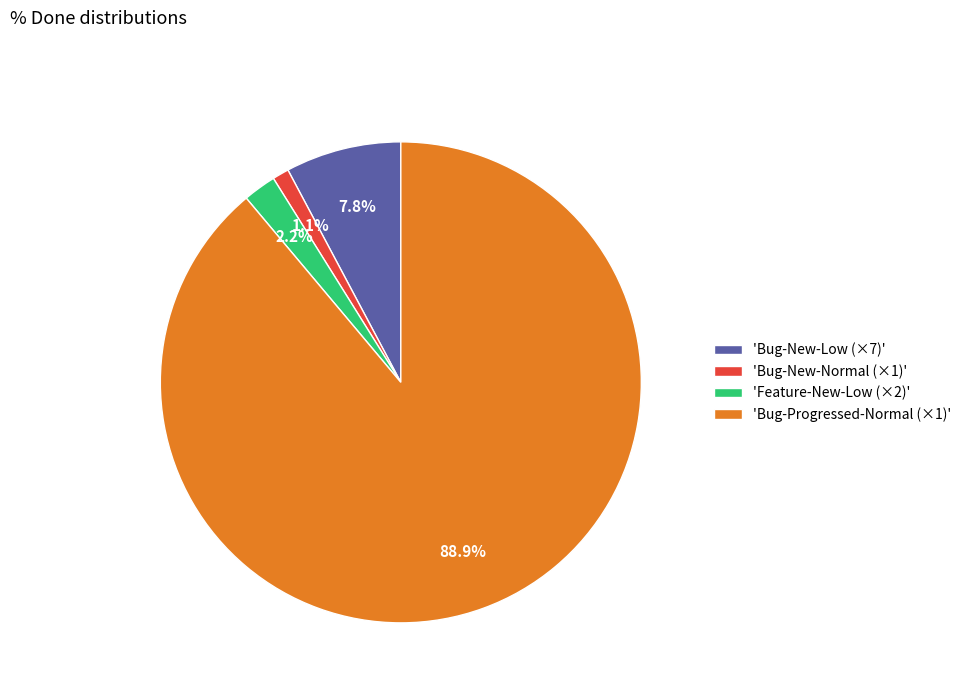

How many slices are in this pie chart?

4